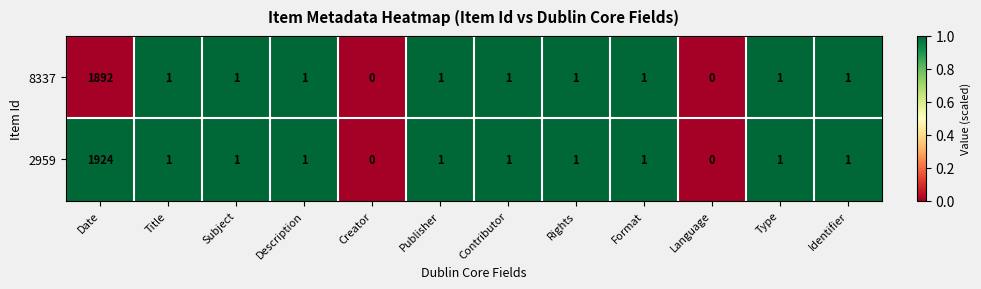

True or false: 8337 has a value of 1 at Publisher.

True